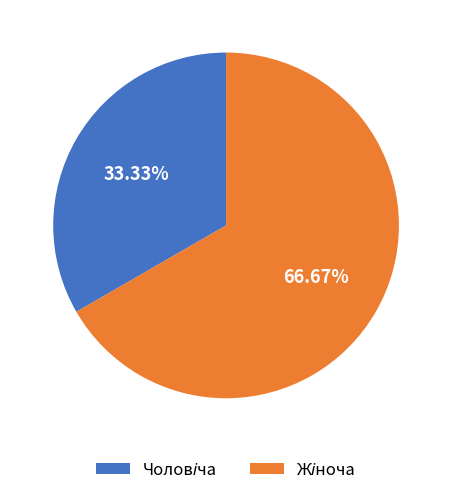

Does any single category account for the majority?

Yes